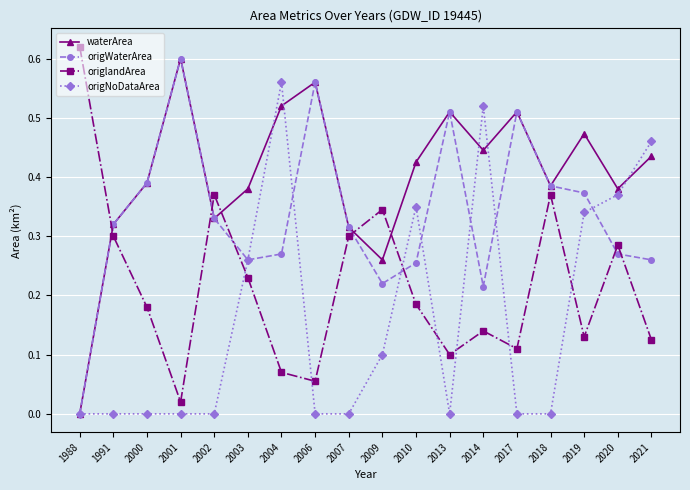

Between 2006 and 2020, which series saw the biggest shift?

origNoDataArea